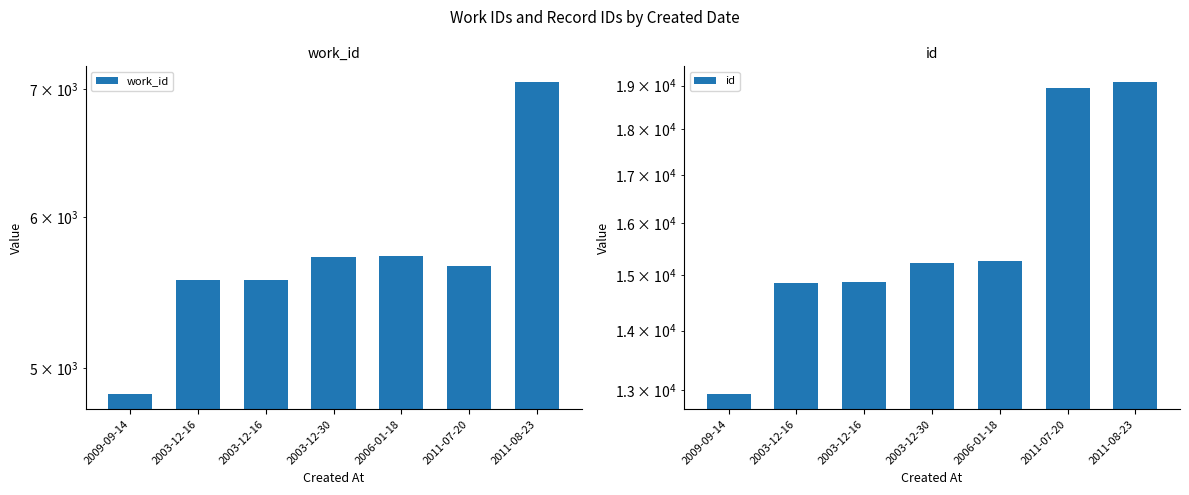

What is the value of the work_id bar at the 5th from the left?

5724